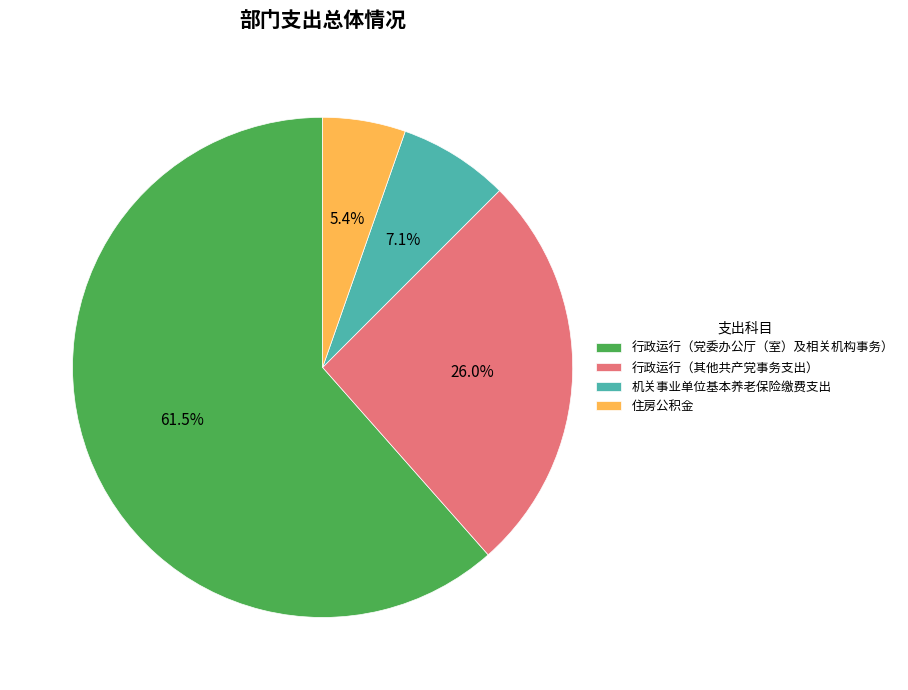

Which slice is the smallest?

住房公积金